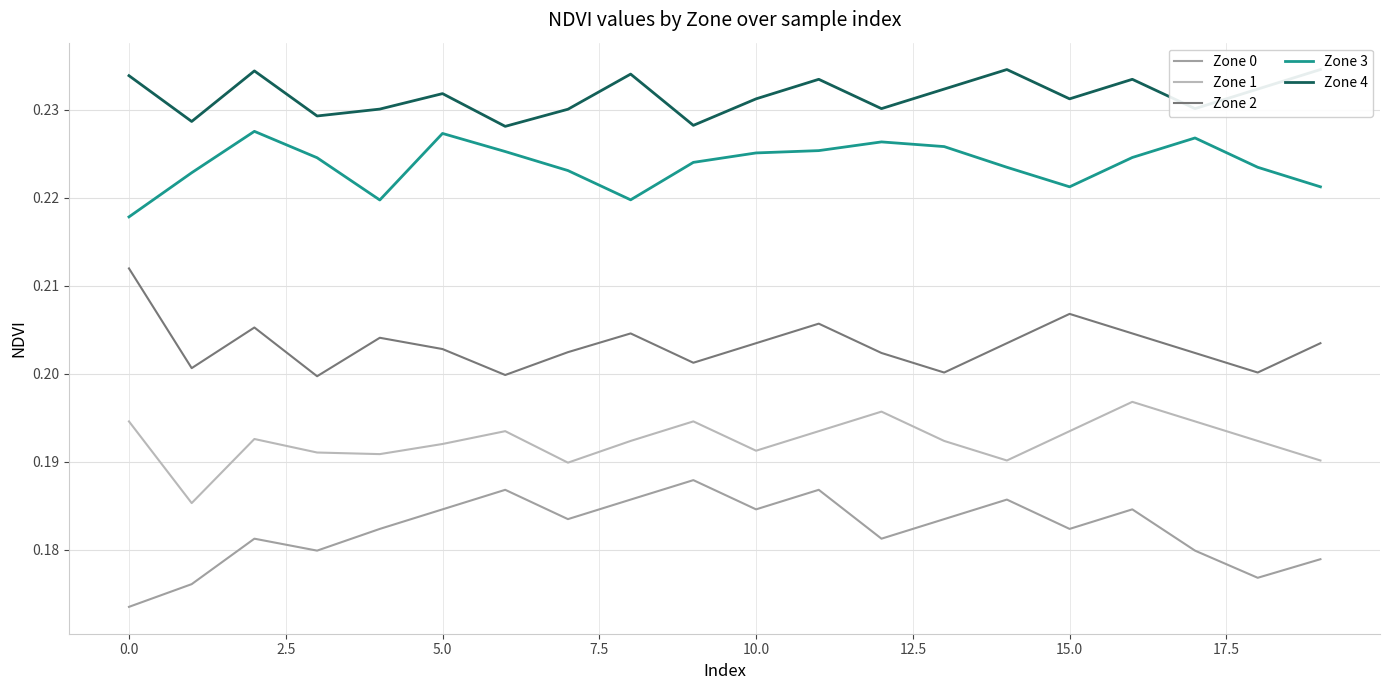

In Zone 0, how many points are higher than both neighbors (excluding endpoints)?

6